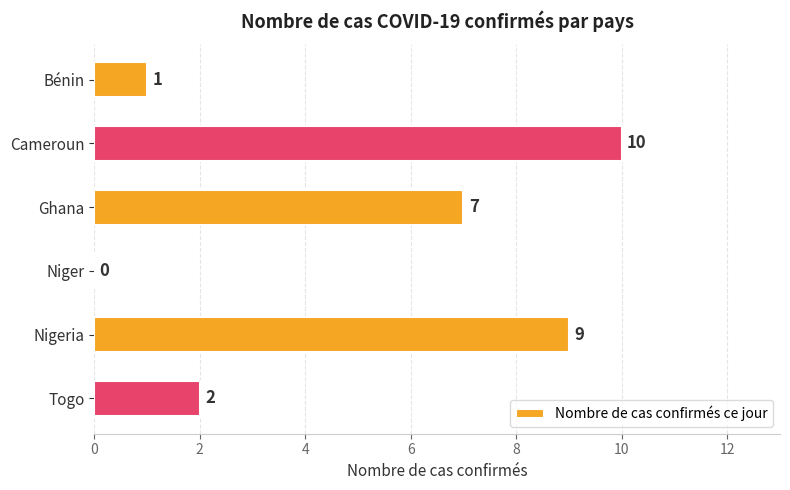

Count the values in the range 1 to 9.

4